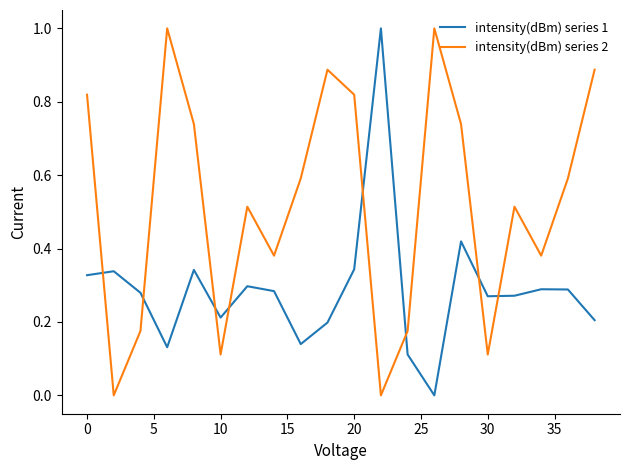

How many lines are shown in the chart?

2